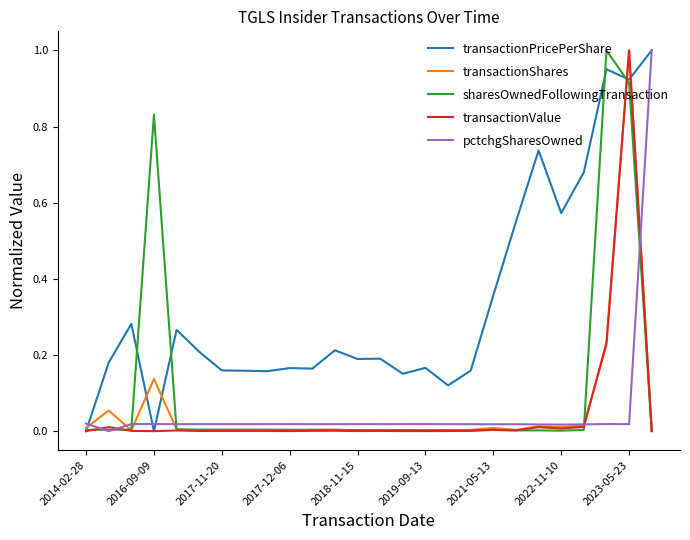

Which series has the largest total across all categories?

transactionPricePerShare